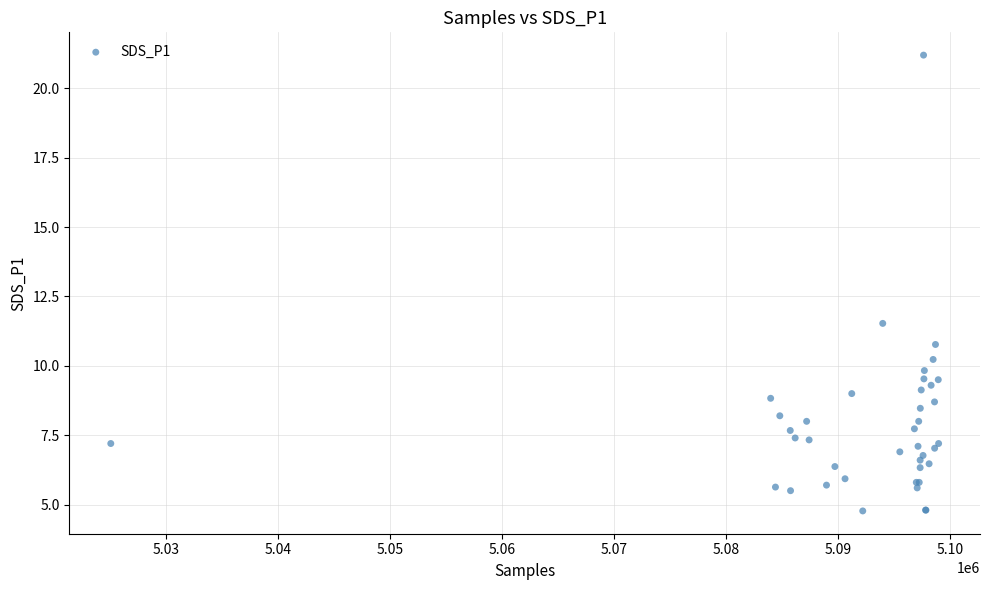

What Y value in the scatter plot is closest to 12?

11.5